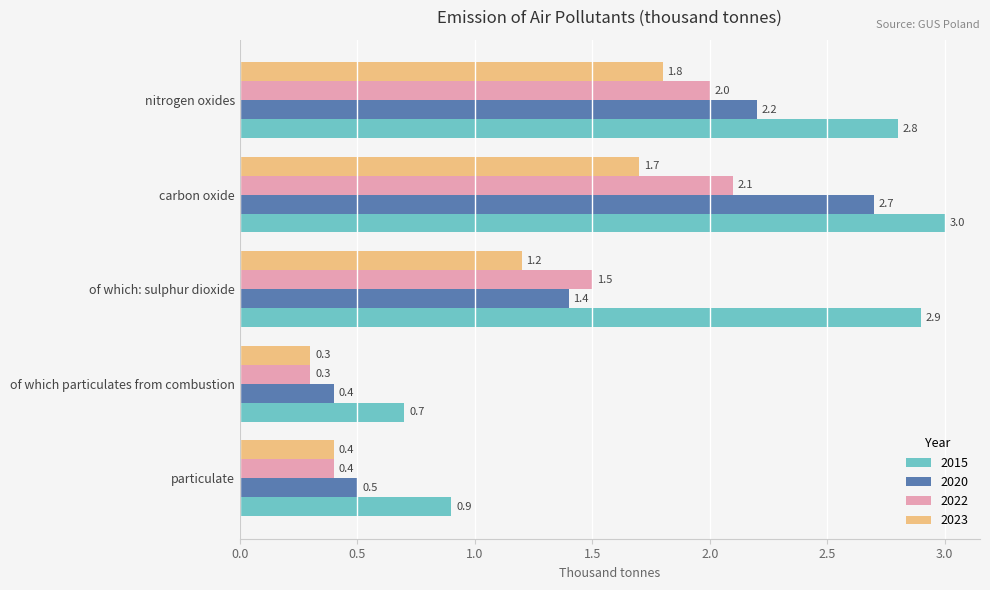

Rank the series by their maximum value, from lowest to highest.

2023, 2022, 2020, 2015